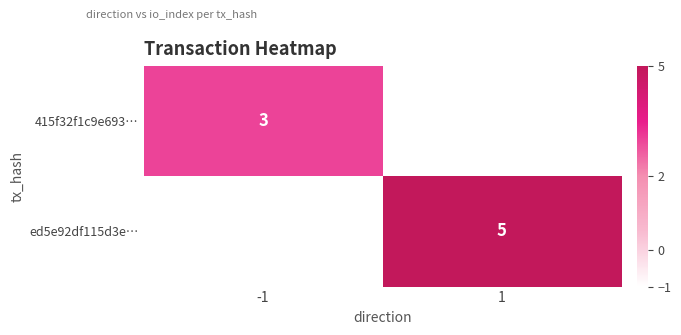

The ed5e92df115d3e… series shows 5 at 1. True or false?

True